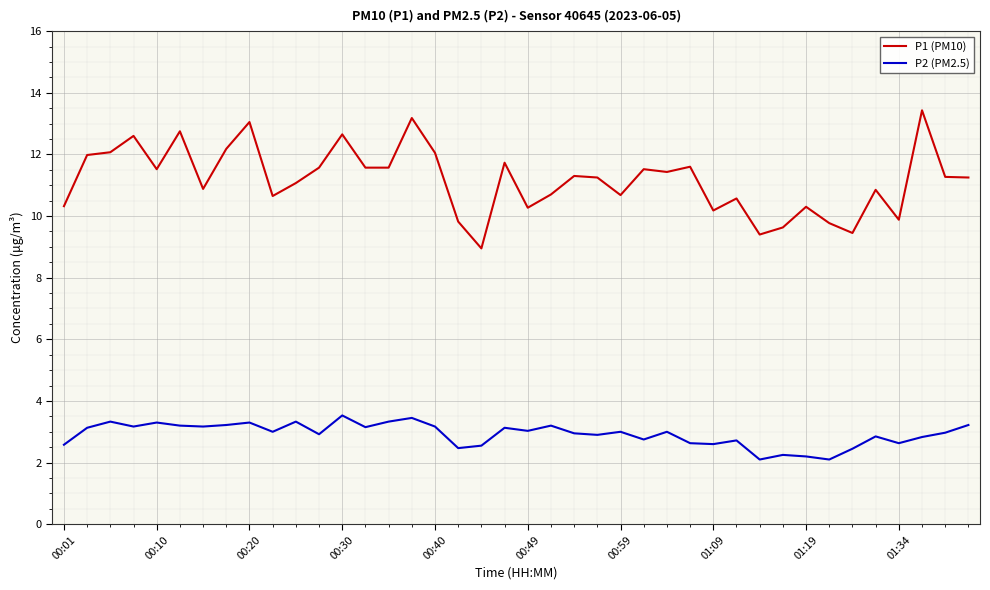

What is the lowest value of the P2 (PM2.5) series?

2.1